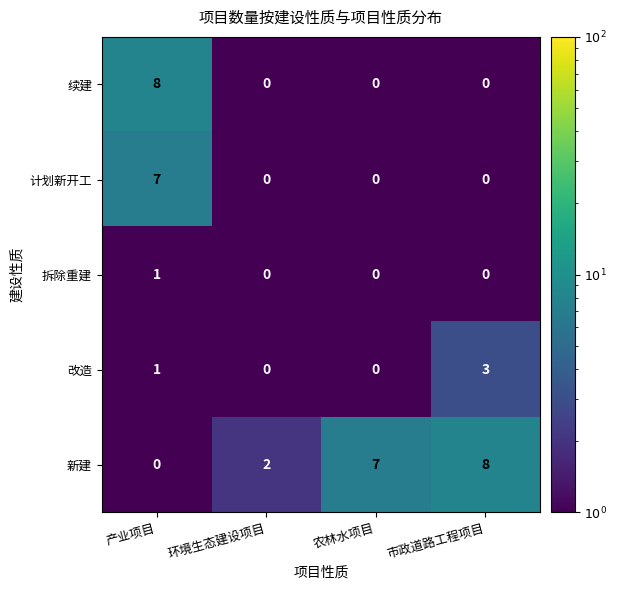

Rank the categories by 新建 value from highest to lowest.

市政道路工程项目, 农林水项目, 环境生态建设项目, 产业项目